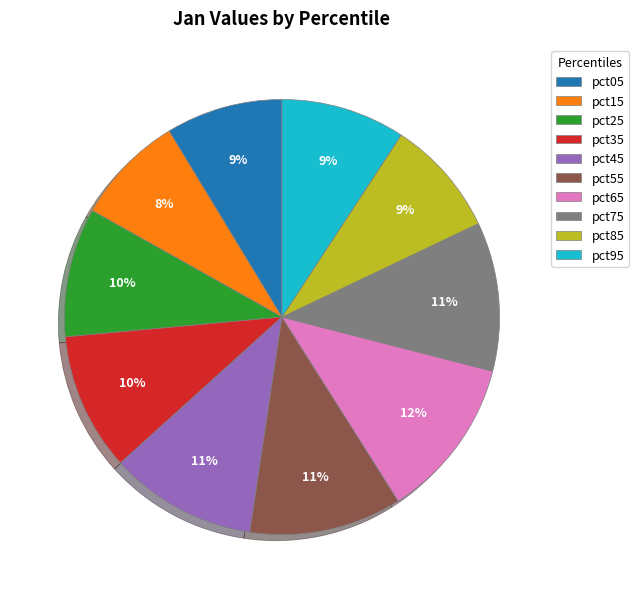

Is the sum of pct55 and pct15 greater than half?

No